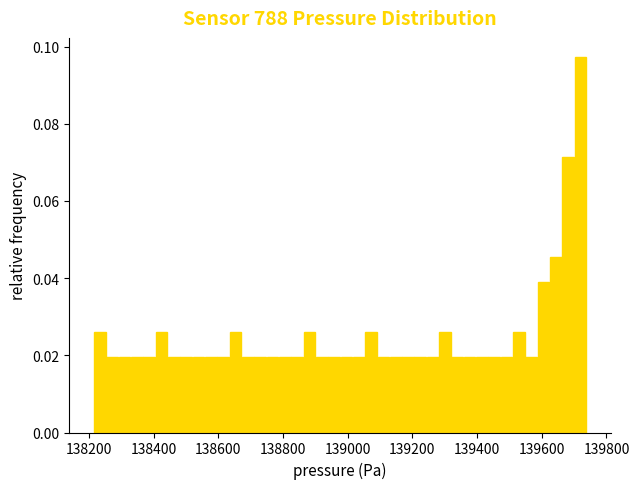

Around what value on the x-axis is the tallest bar? Give the approximate position of its centre, as read against the axis.

139720